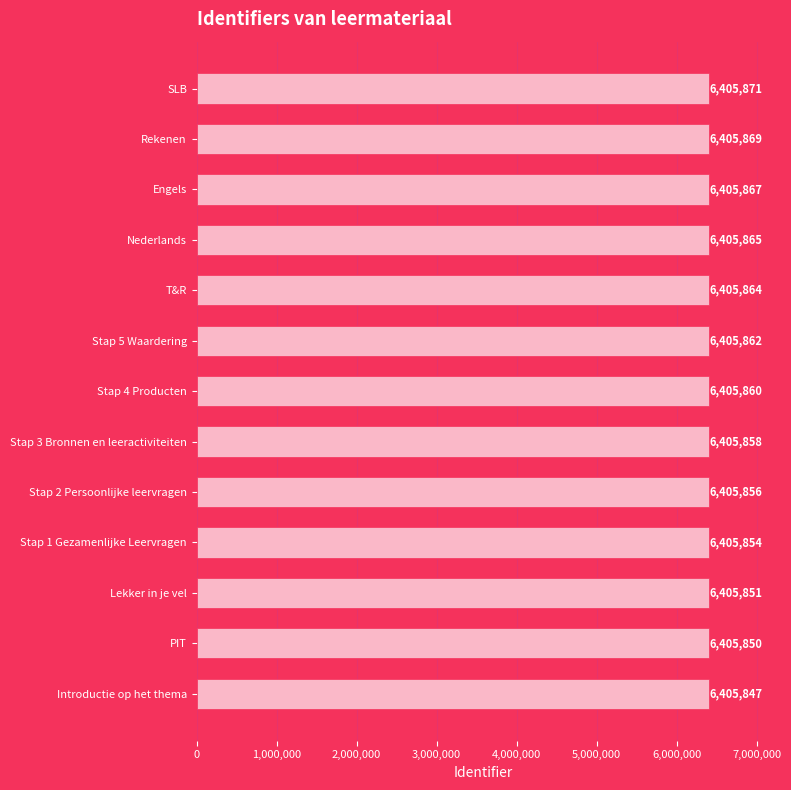

What is the smallest value displayed?

6405847